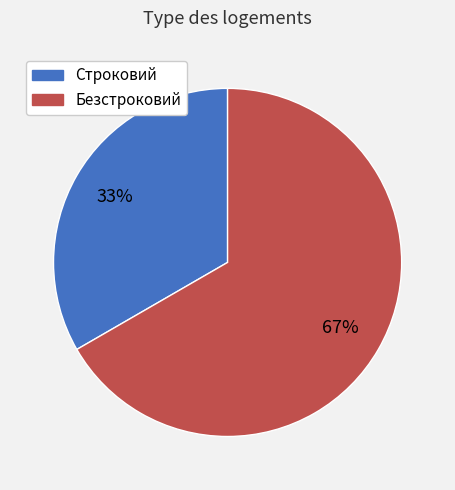

Is the sum of Безстроковий and Строковий greater than half?

Yes